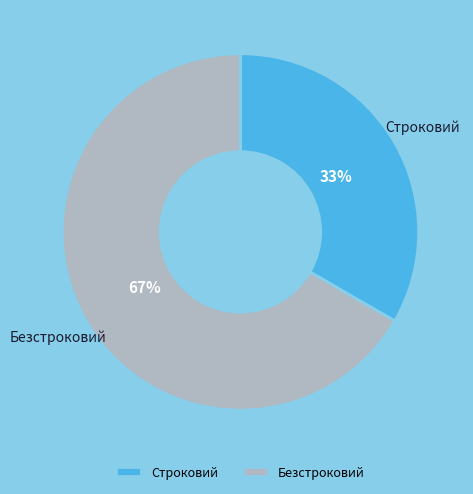

To the nearest percent, what is the combined percentage of Строковий and Безстроковий?

100%